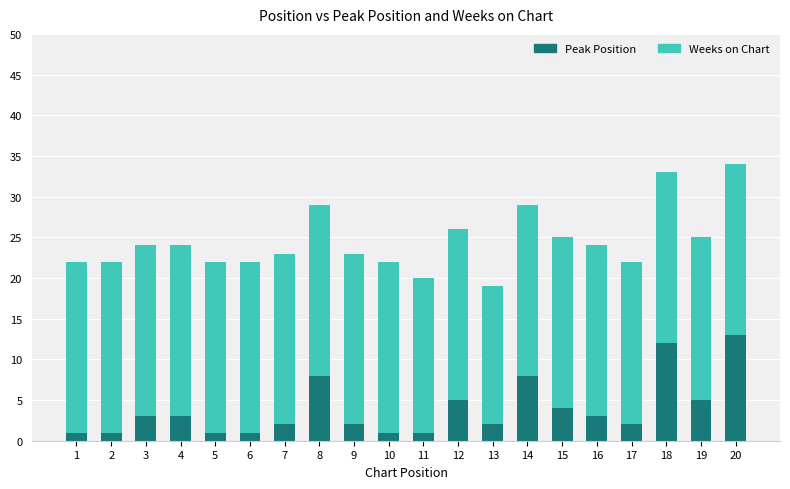

Is it true that Peak Position equals 13 at 14?

False